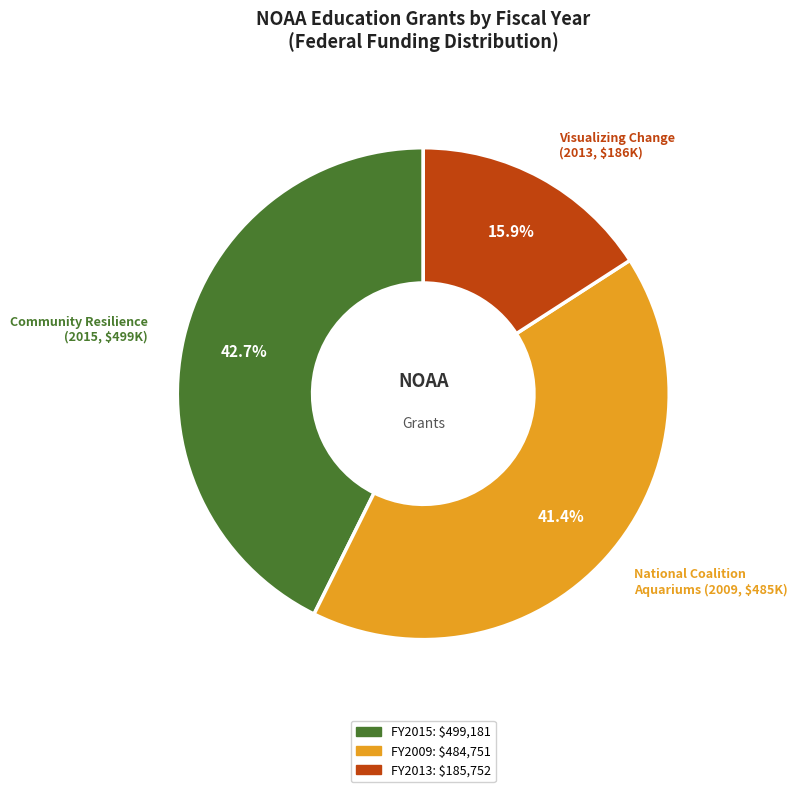

How many segments does this pie chart have?

3